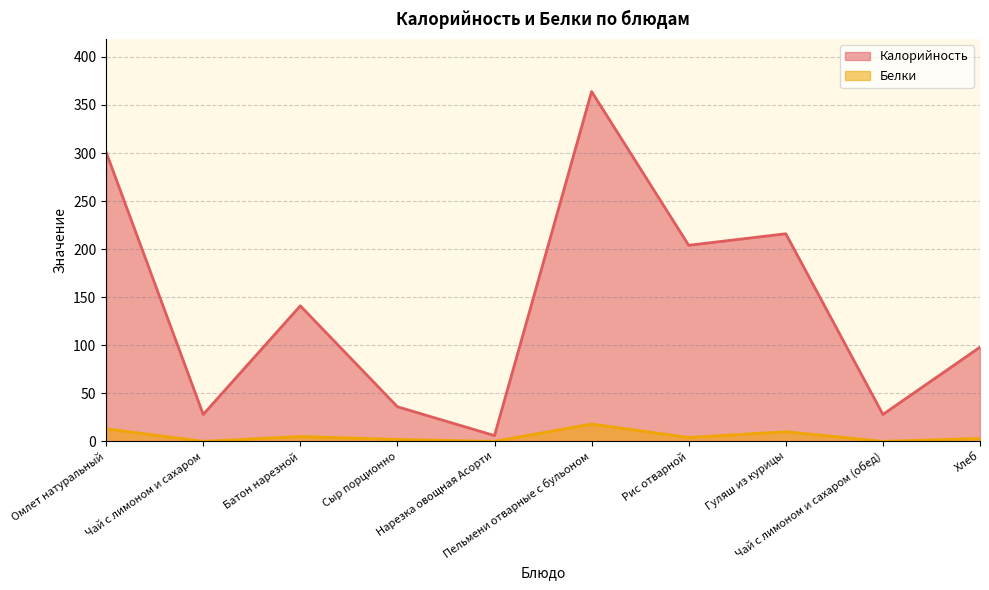

The Калорийность series shows 44 at Батон нарезной. True or false?

False